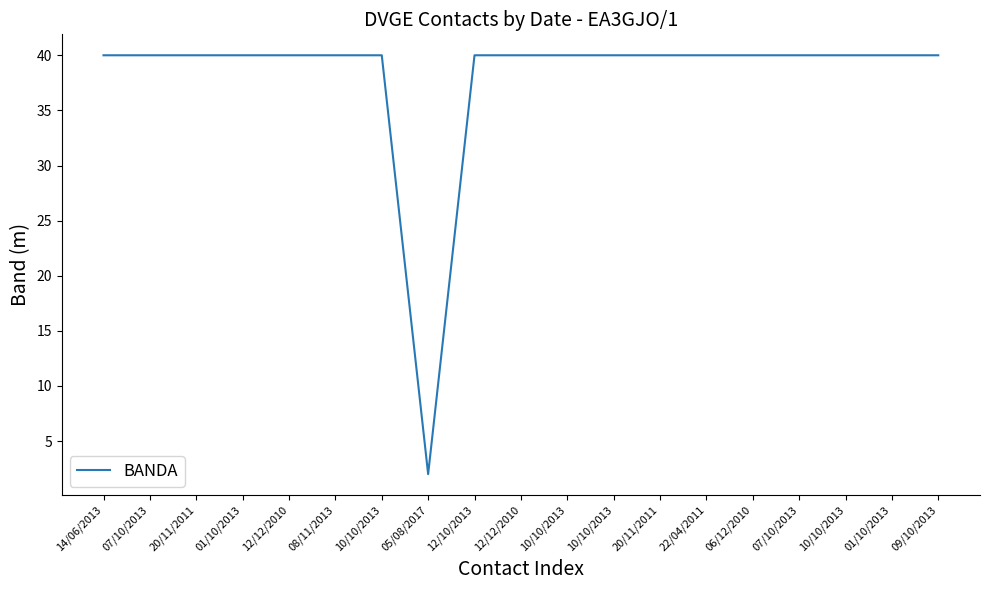

How many lines are shown in the chart?

1